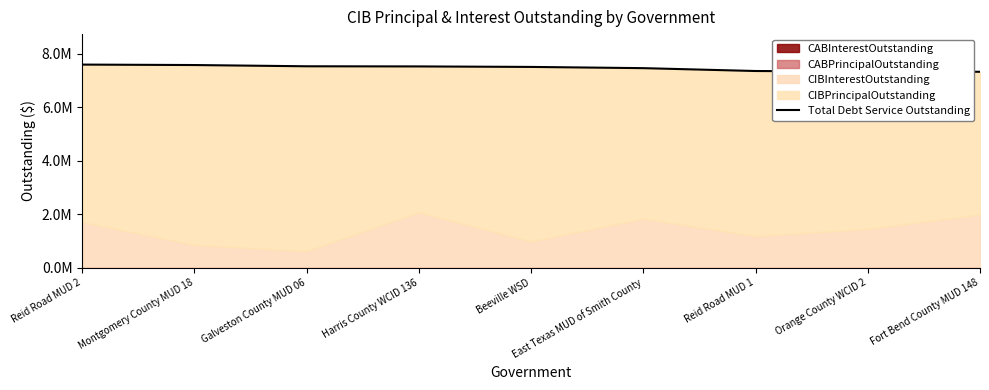

Count the number of values greater than 7504850.

4